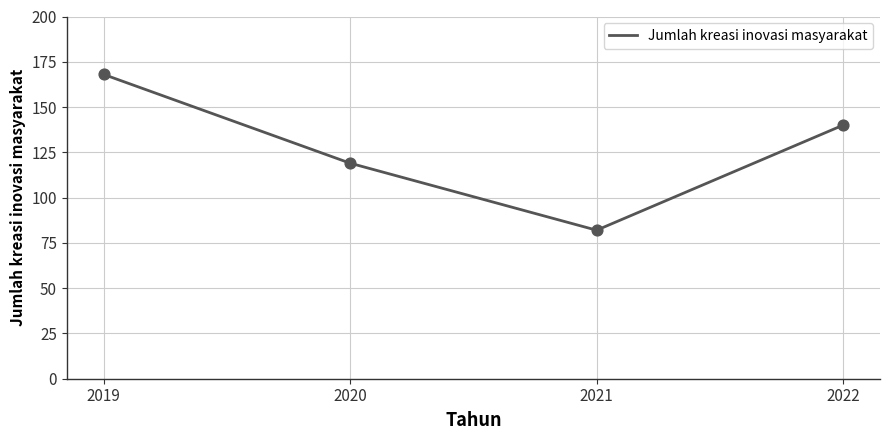

Which has a higher value, 2022 or 2020?

2022